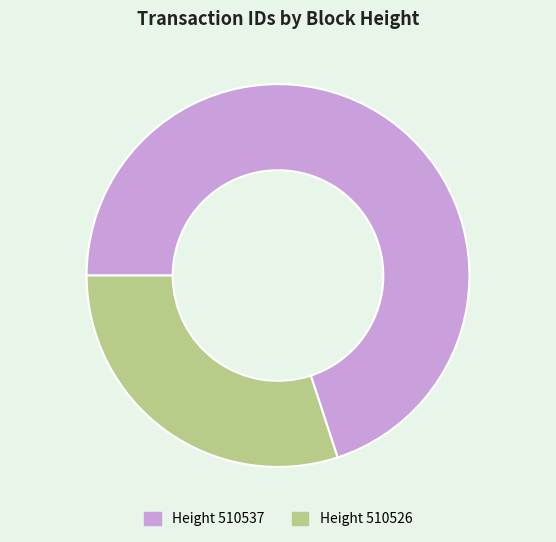

Is there any slice that represents more than half of the pie?

Yes